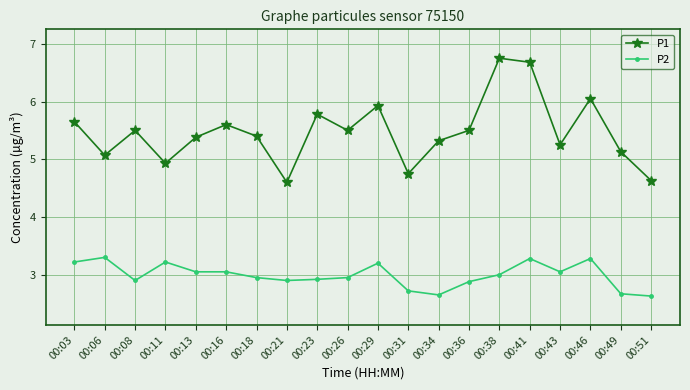

How many data points in P1 are above 5?

16